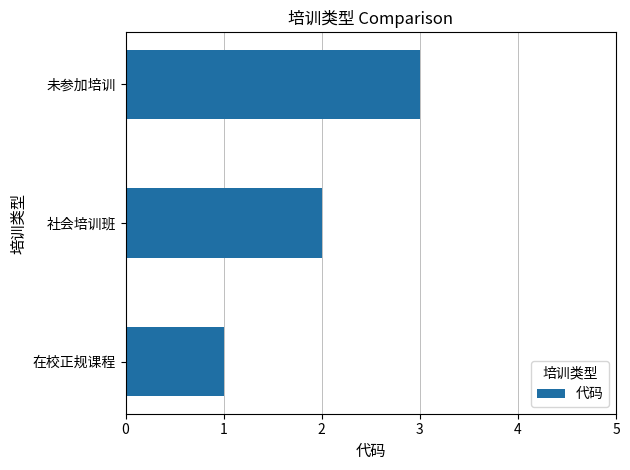

What is the sum of the values at 社会培训班 and 未参加培训?

5